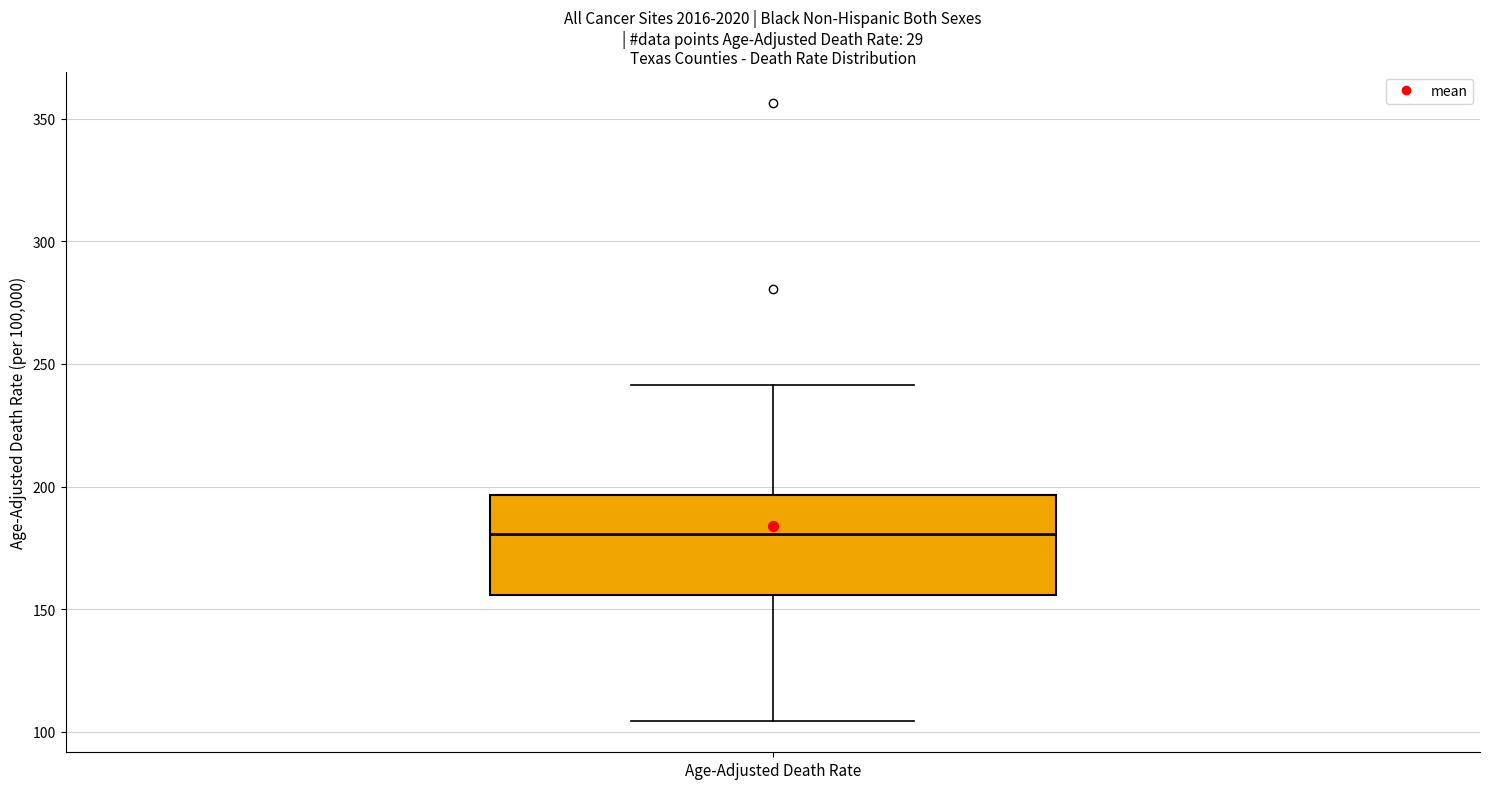

Where does the median line of the box for Age-Adjusted Death Rate sit on the y-axis? The values are not printed on the chart, so give them approximately, as read against the axis.

180